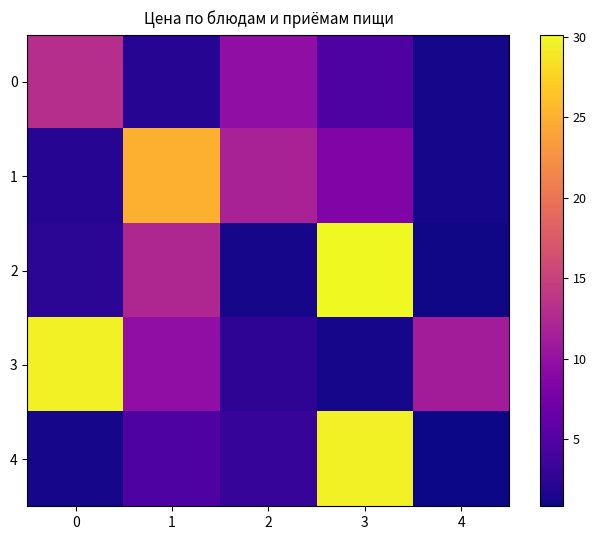

What is the maximum value shown in the chart?

30.1